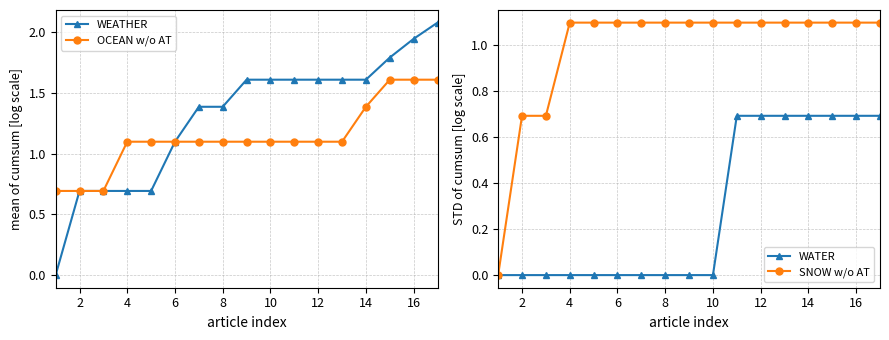

True or false: OCEAN w/o AT and SNOW w/o AT intersect in this chart.

False